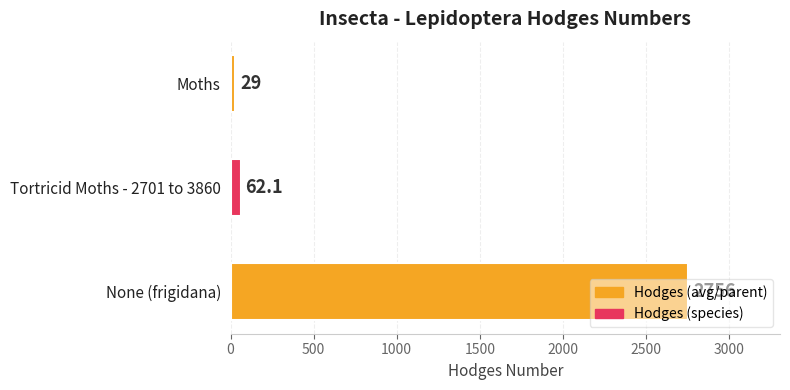

The value at Moths is 29.0. True or false?

True